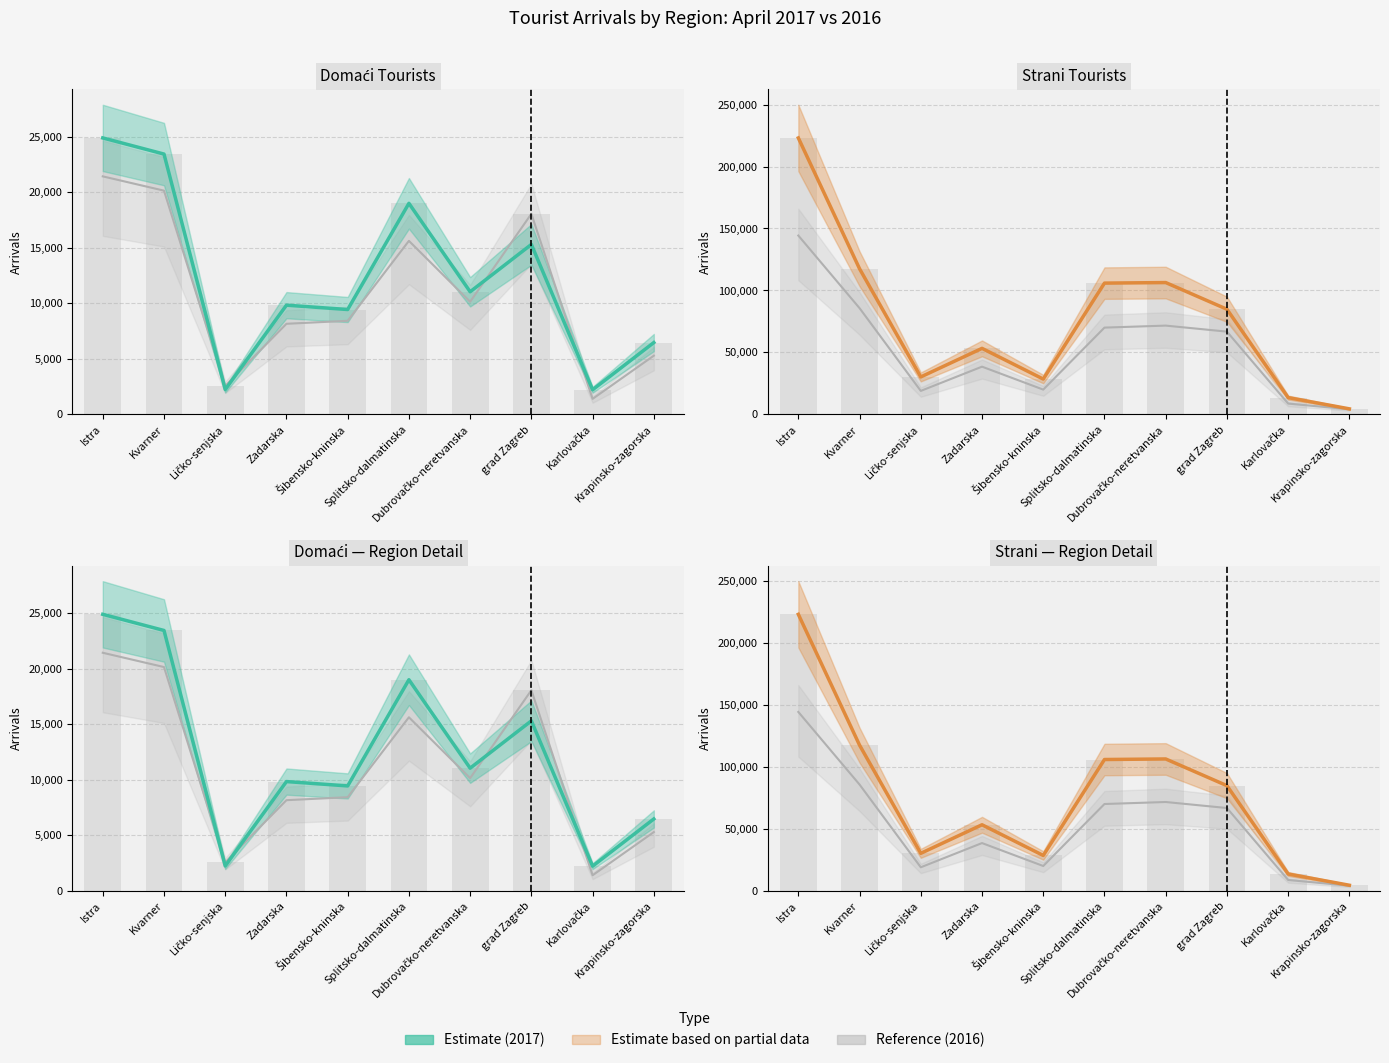

Rank the series at Karlovačka from highest to lowest value.

2017 (Estimate), 2016 (Reference)